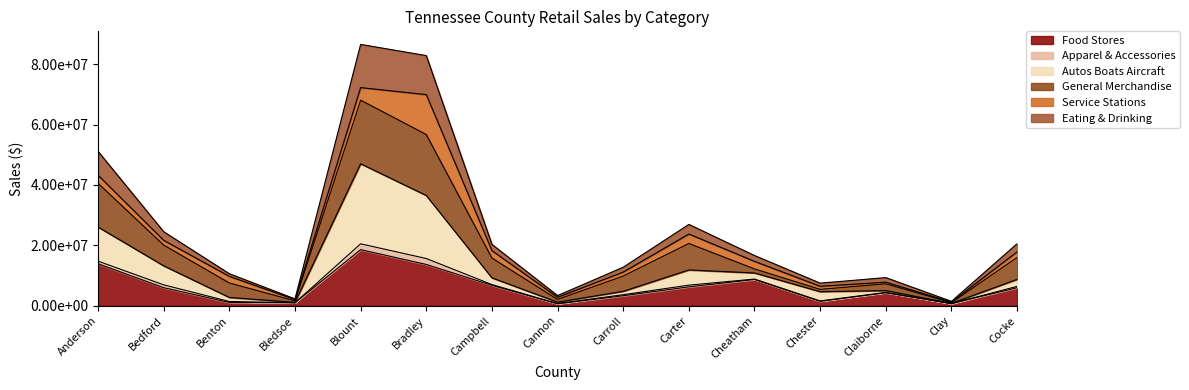

True or false: Eating & Drinking has more than 0 interior local peaks.

True